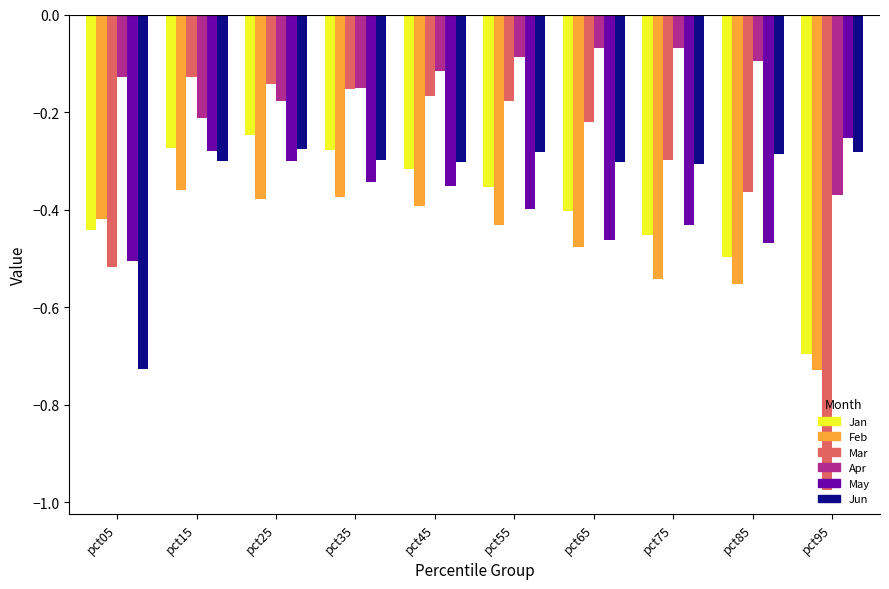

What is the sum of all Jun values?

-3.4